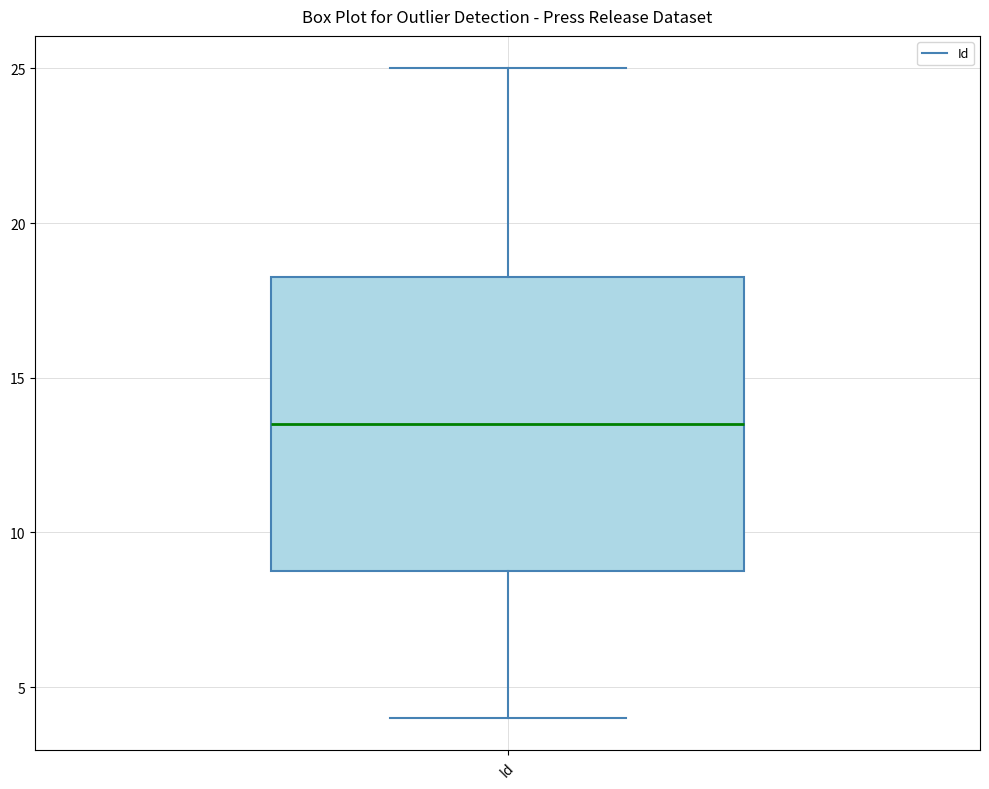

Read this box plot against the y-axis: the position of the median line, the range covered by the box, and the ends of both whiskers. The values are not printed on the chart, so give them approximately, as read against the axis.

median 13.5, box 9.0 to 18.5, whiskers 4.0 to 25.0